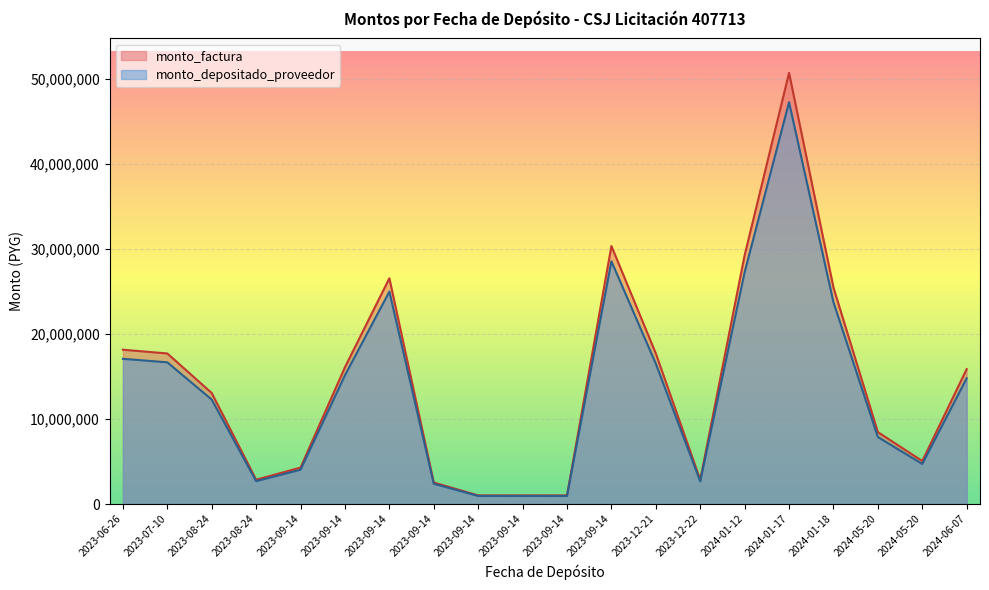

Reading right to left, extract all data points from this chart.

monto_depositado_proveedor: 2024-06-07=14800160	2024-05-20=4715920	2024-05-20=7884720	2024-01-18=23747360	2024-01-17=47289681	2024-01-12=27288960	2023-12-22=2665520	2023-12-21=16515040	2023-09-14=28570140	2023-09-14=952338	2023-09-14=952338	2023-09-14=952338	2023-09-14=2380845	2023-09-14=24998873	2023-09-14=15150832	2023-09-14=4037084	2023-08-24=2691390	2023-08-24=12290054	2023-07-10=16675325	2023-06-26=17089385
monto_factura: 2024-06-07=15880000	2024-05-20=5060000	2024-05-20=8460000	2024-01-18=25480000	2024-01-17=50740000	2024-01-12=29280000	2023-12-22=2860000	2023-12-21=17720000	2023-09-14=30360000	2023-09-14=1012000	2023-09-14=1012000	2023-09-14=1012000	2023-09-14=2530000	2023-09-14=26565000	2023-09-14=16100000	2023-09-14=4290000	2023-08-24=2860000	2023-08-24=13060000	2023-07-10=17720000	2023-06-26=18160000